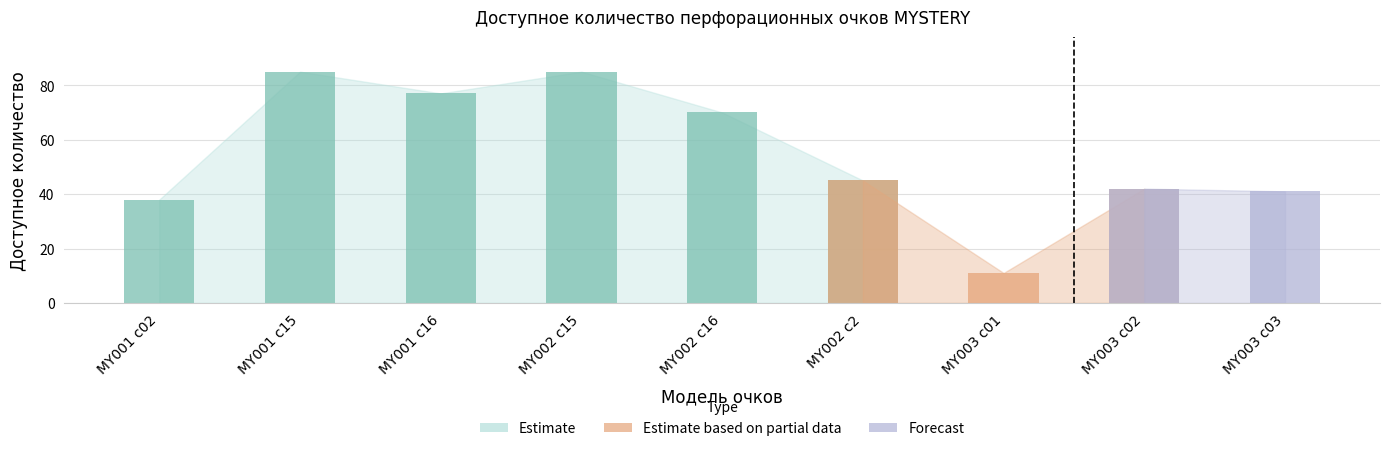

Reading right to left, transcribe all the data shown in this chart.

41	42	11	45	70	85	77	85	38